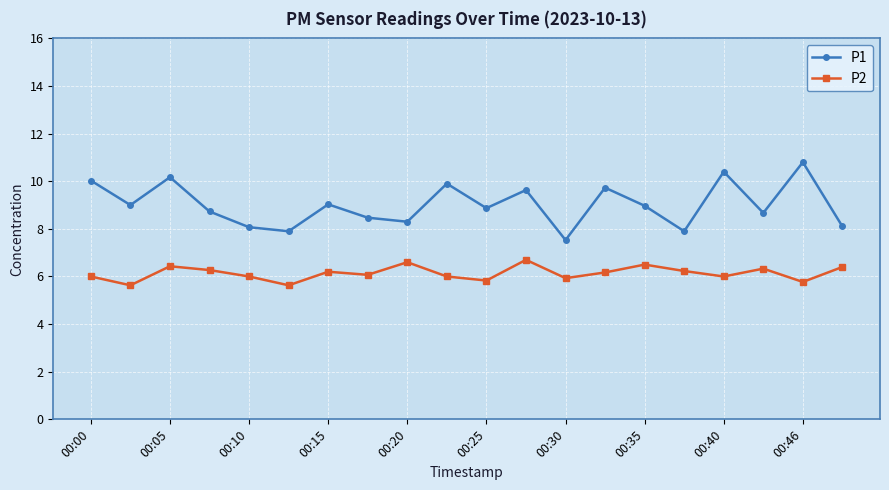

True or false: P2 has more than 1 interior local peaks.

True